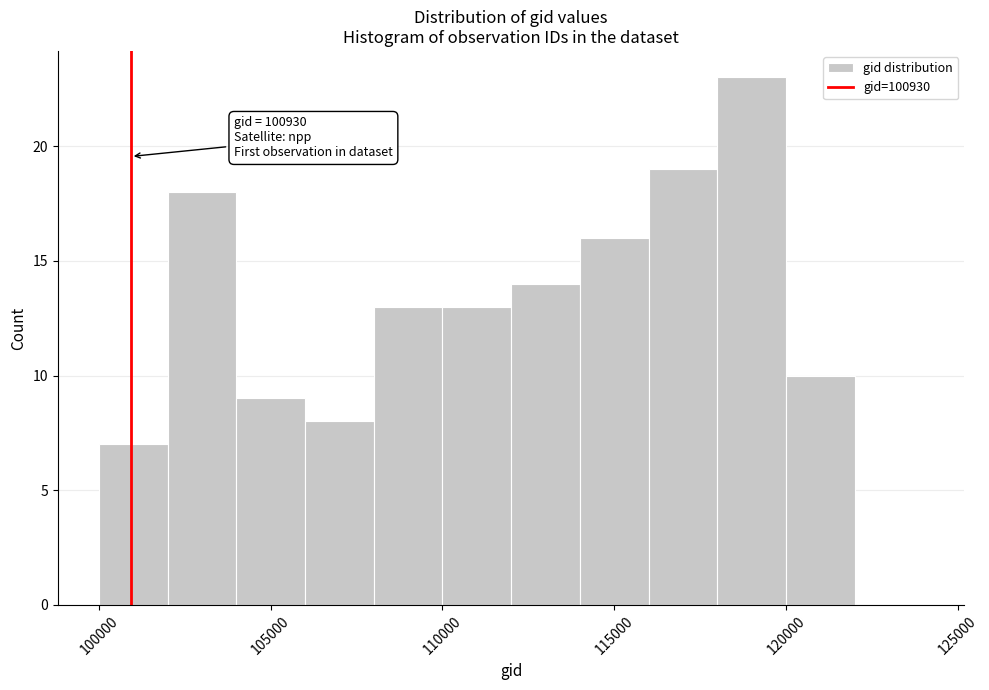

Over which range of the x-axis is the bar tallest?

118000 to 120000